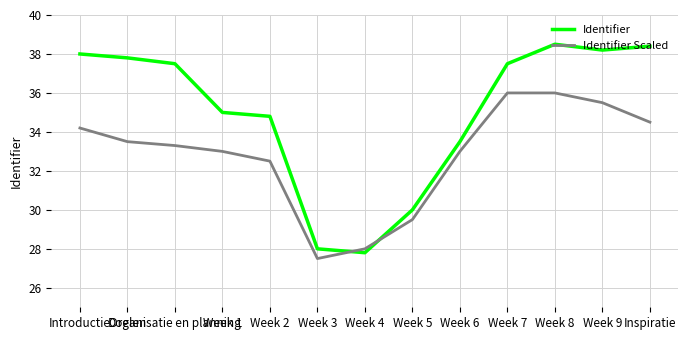

What are all the series names shown in the legend?

Identifier, Identifier Scaled